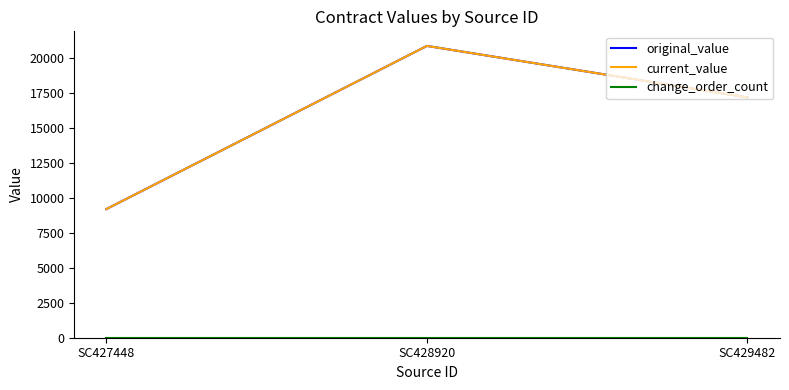

At which category does the chart reach its peak across all series?

SC428920